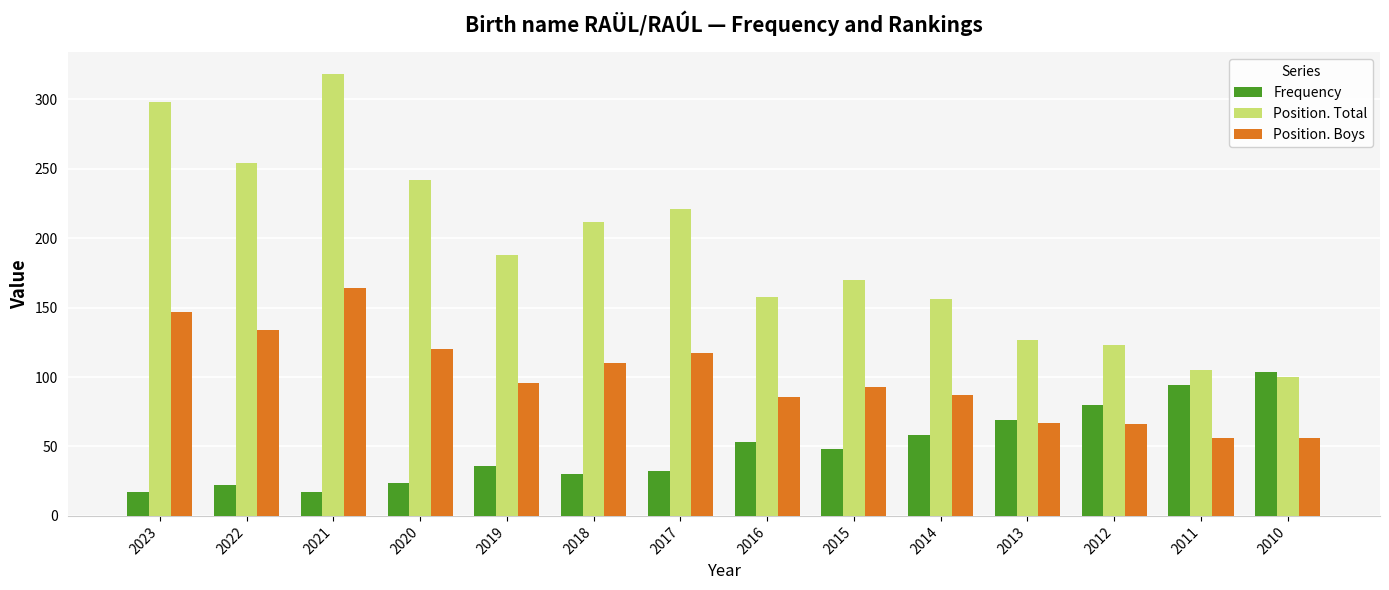

Which series changed the most between 2023 and 2015?

Position. Total